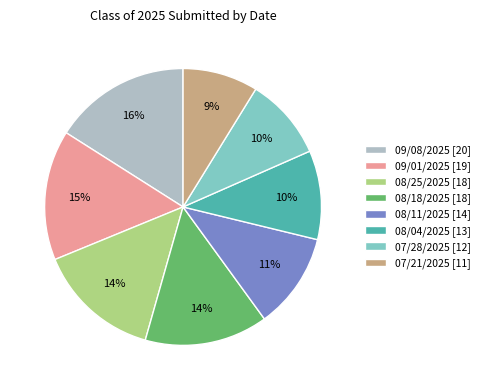

Is there any slice that represents more than half of the pie?

No